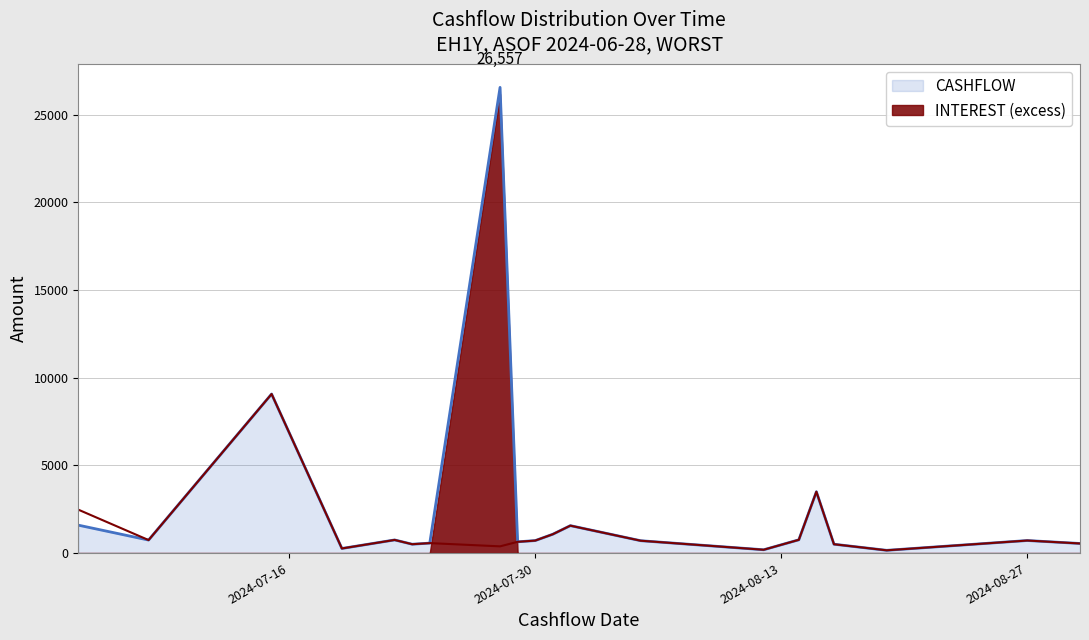

List the series in order of their peak value, highest first.

CASHFLOW, INTEREST